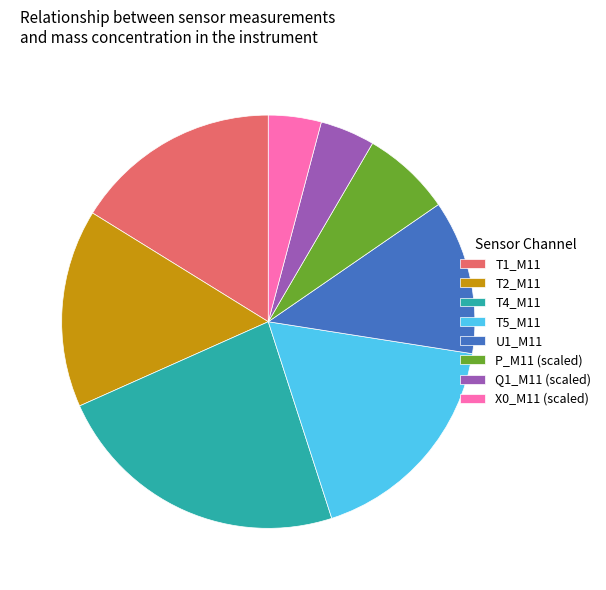

Which has a higher value, U1_M11 or P_M11 (scaled)?

U1_M11